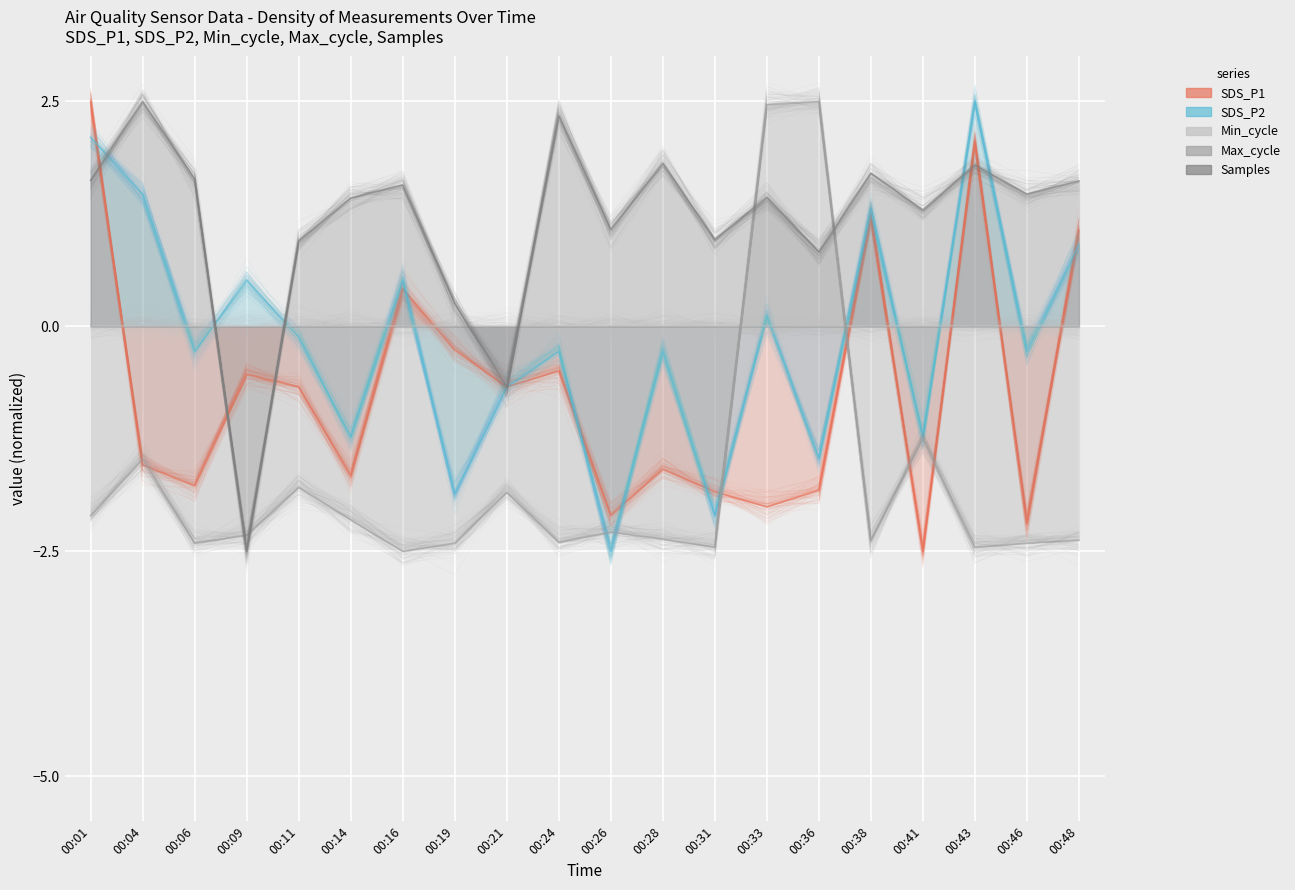

What is the value of the SDS_P1 point at the 12th from the left?

-1.6